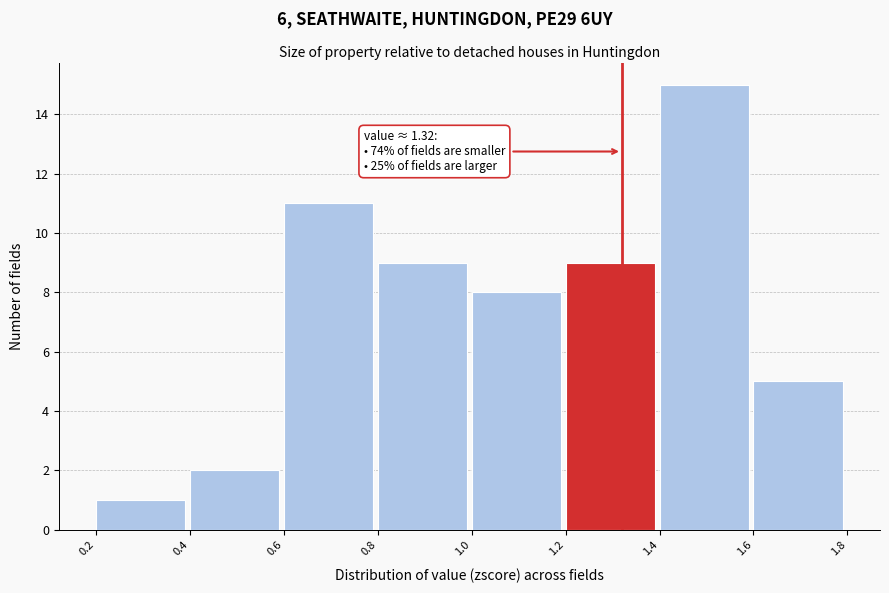

Which range on the x-axis has the tallest bar?

1.4 to 1.6